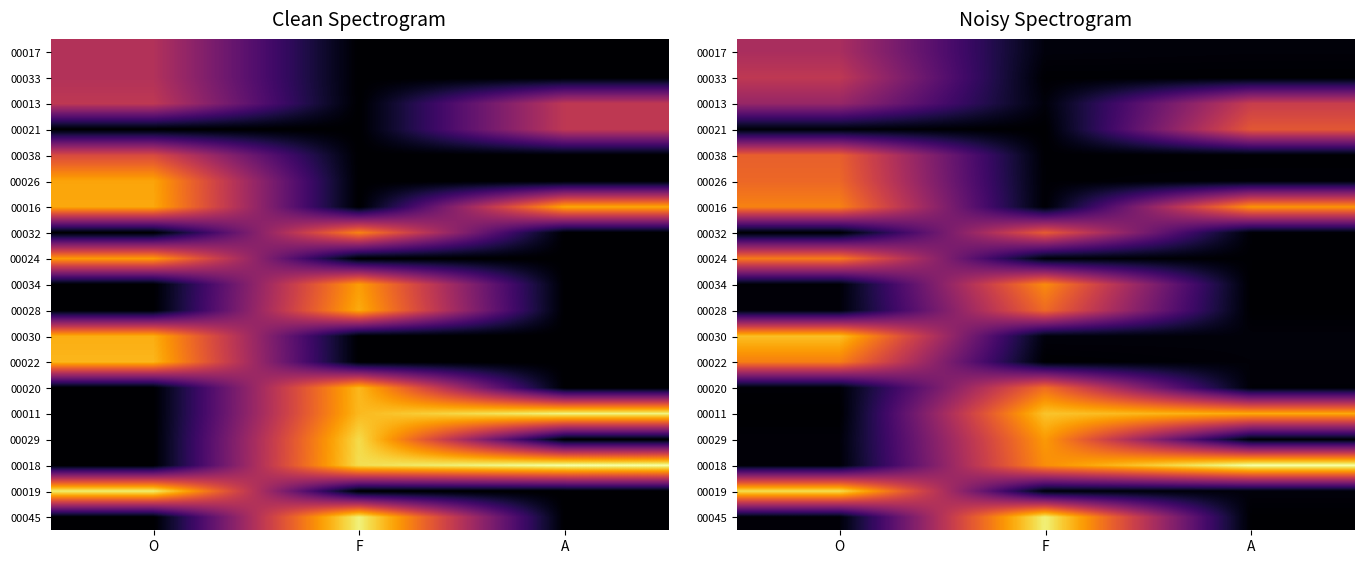

List the series in order of their peak value, highest first.

00018, 00045, 00019, 00011, 00030, 00029, 00016, 00034, 00022, 00024, 00020, 00028, 00026, 00038, 00032, 00021, 00013, 00033, 00017